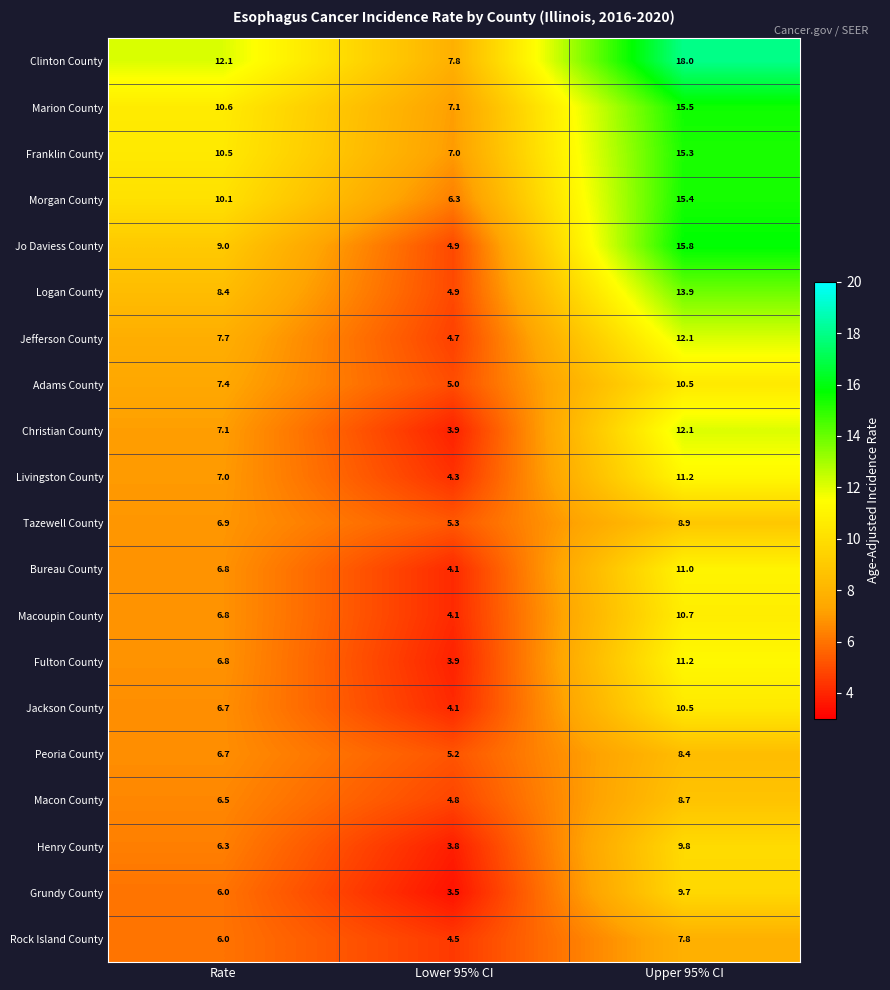

What value does the Bureau County series have at Rate?

6.8